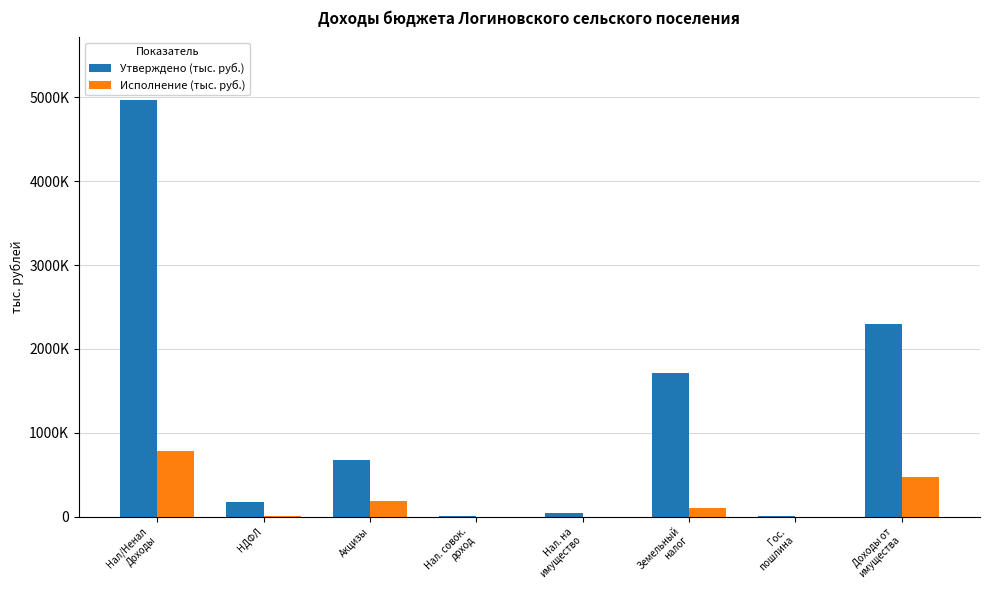

Are the bars grouped side by side (vs. stacked)?

Yes